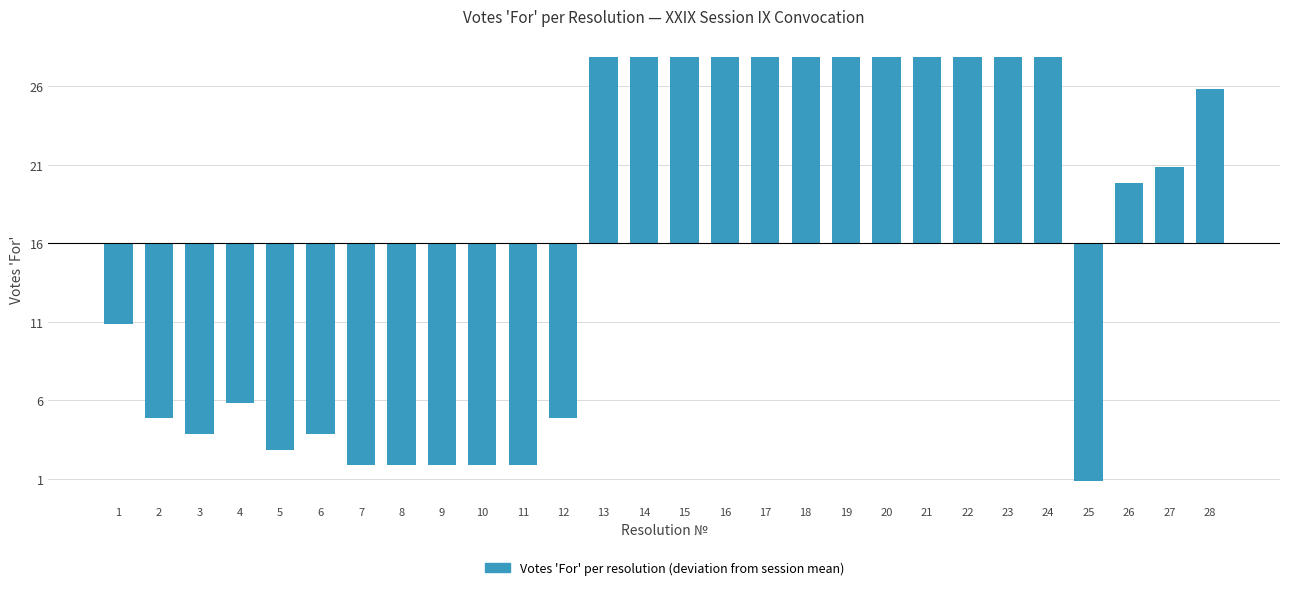

Does the chart contain any negative values?

Yes